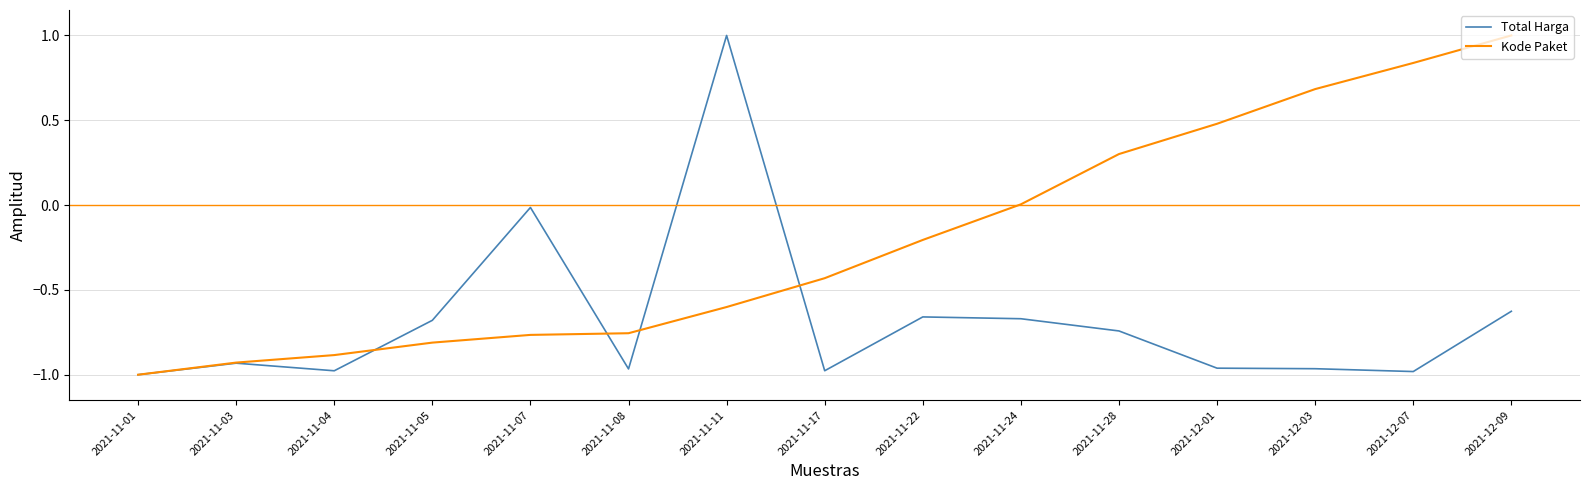

The value of Kode Paket at 2021-12-09 is 0.4. True or false?

False